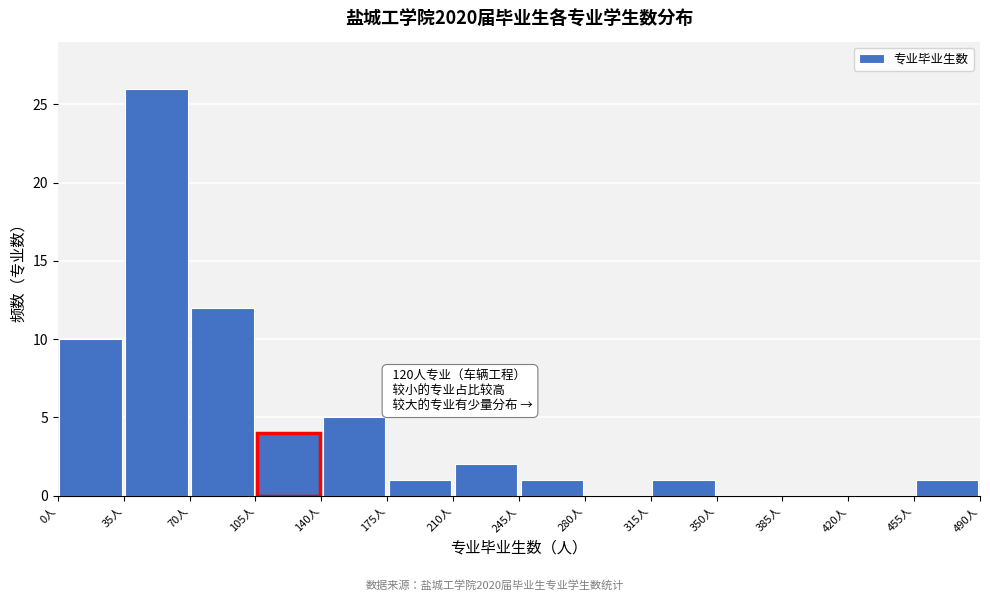

Which range on the x-axis has the tallest bar?

35 to 70